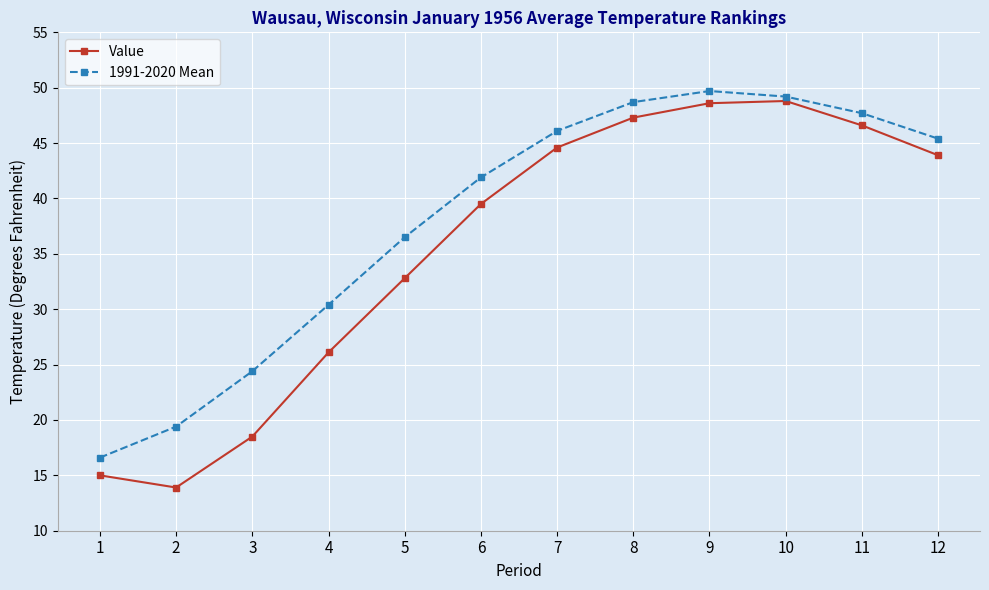

Rank the series at 8 from highest to lowest value.

1991-2020 Mean, Value